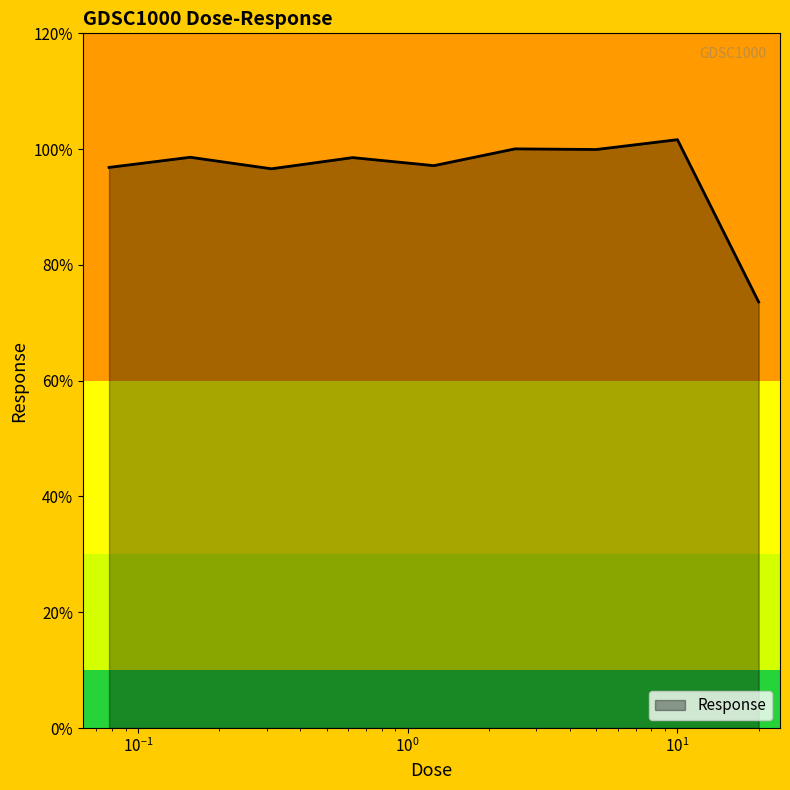

What is the difference between the maximum and minimum values?

28.0